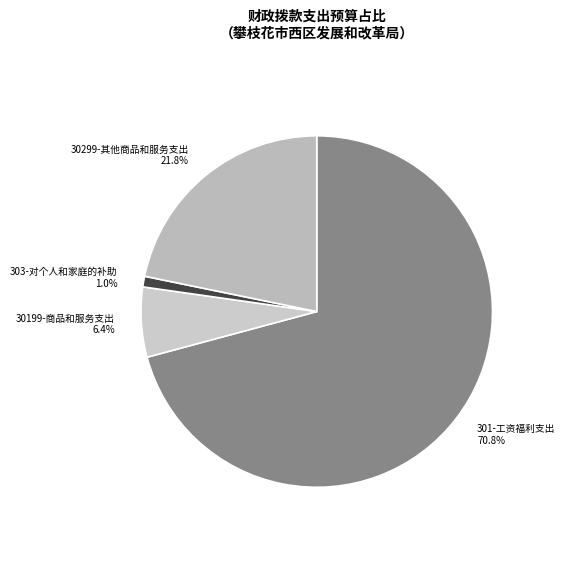

What is the largest slice in the pie chart?

301-工资福利支出